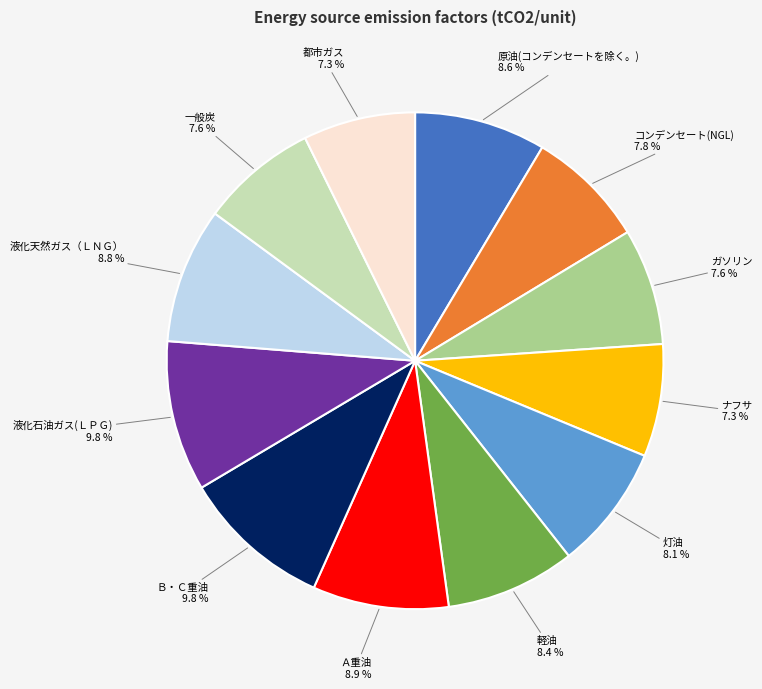

Is there a majority slice in this chart?

No